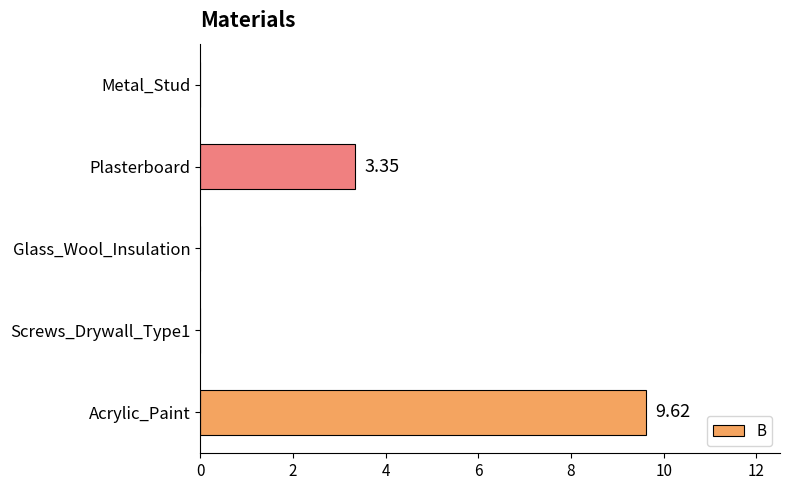

How many data points does each series have?

5